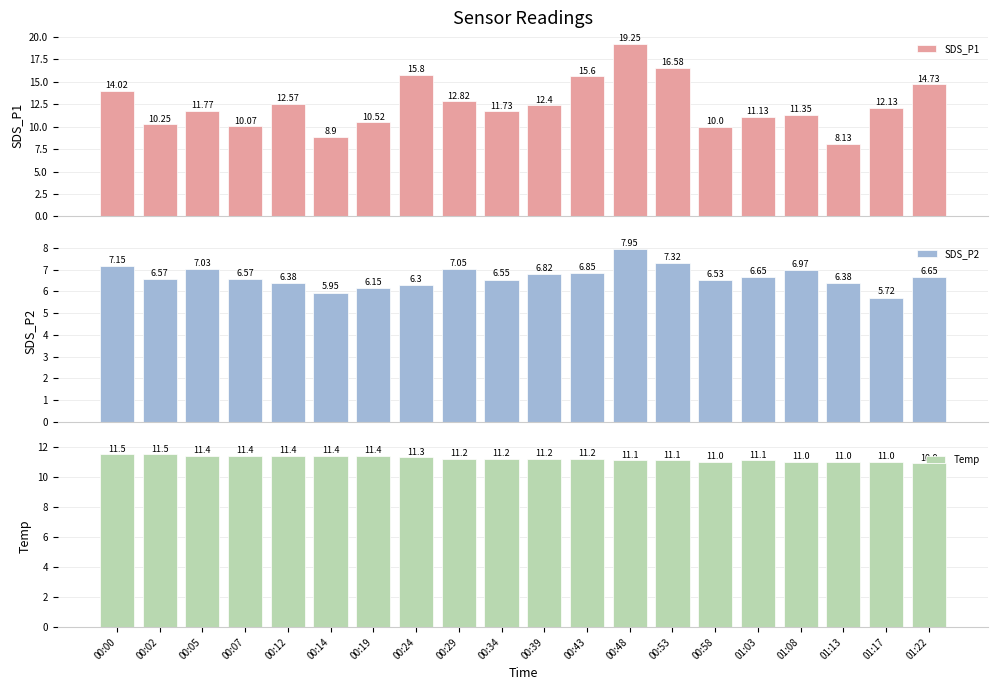

Which series has the largest total across all categories?

SDS_P1